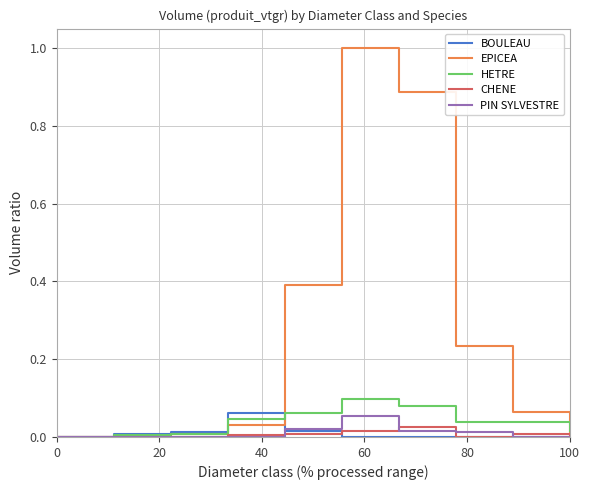

What is the maximum value for EPICEA?

1.0